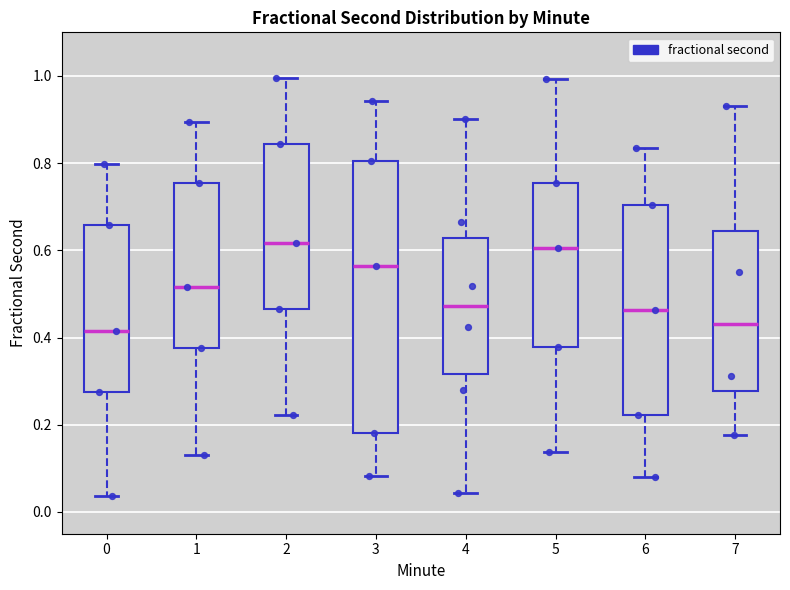

Reading left to right, read every box against the y-axis: the position of its median line, the range the box covers, and the ends of its whiskers. The values are not printed on the chart, so give them approximately, as read against the axis.

0: median 0.42, box 0.28 to 0.66, whiskers 0.04 to 0.80
1: median 0.52, box 0.38 to 0.76, whiskers 0.14 to 0.90
2: median 0.62, box 0.46 to 0.84, whiskers 0.22 to 1.00
3: median 0.56, box 0.18 to 0.80, whiskers 0.08 to 0.94
4: median 0.48, box 0.32 to 0.62, whiskers 0.04 to 0.90
5: median 0.60, box 0.38 to 0.76, whiskers 0.14 to 1.00
6: median 0.46, box 0.22 to 0.70, whiskers 0.08 to 0.84
7: median 0.44, box 0.28 to 0.64, whiskers 0.18 to 0.94